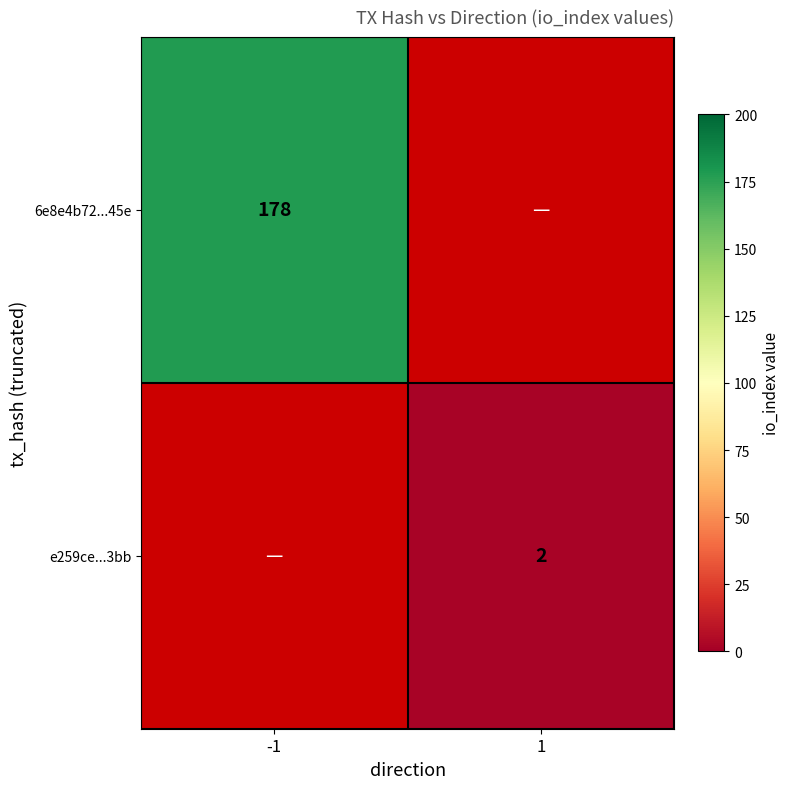

The 6e8e4b72...45e series shows 178 at -1. True or false?

True